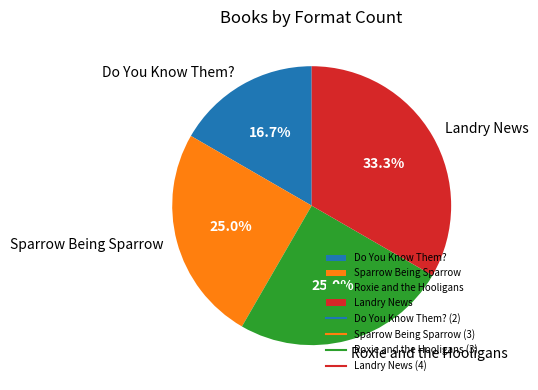

Do Do You Know Them? and Roxie and the Hooligans together represent more than half of the pie?

No